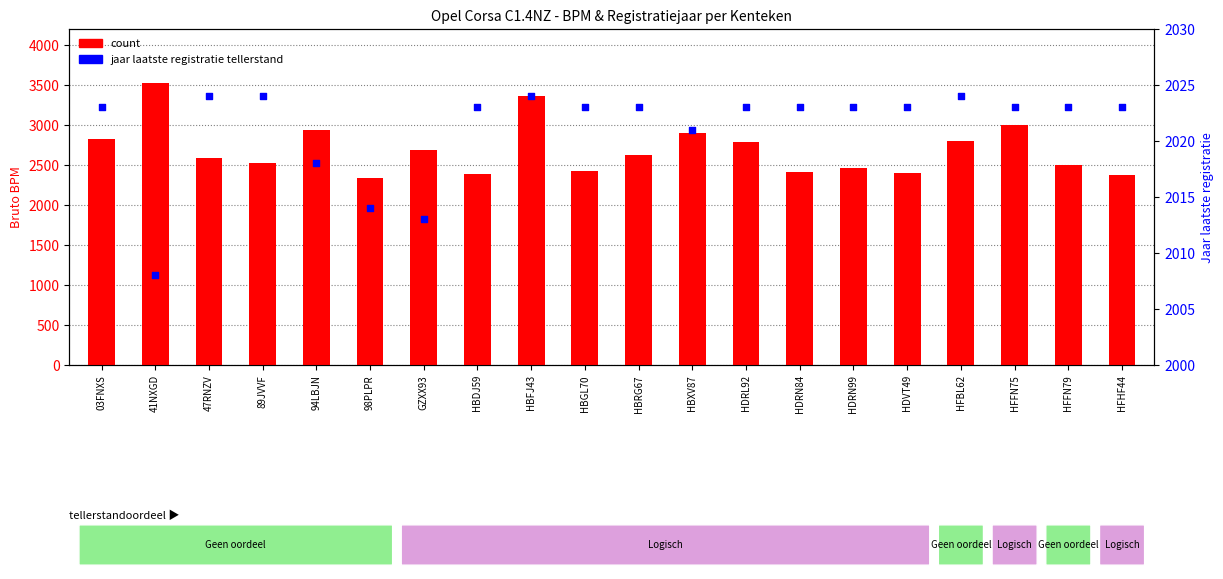

Which series has the largest total across all categories?

count